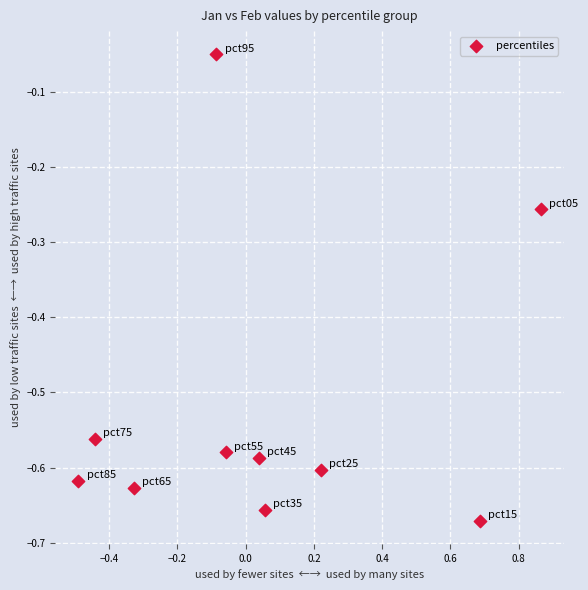

What is the range of X values (max minus min)?

1.4